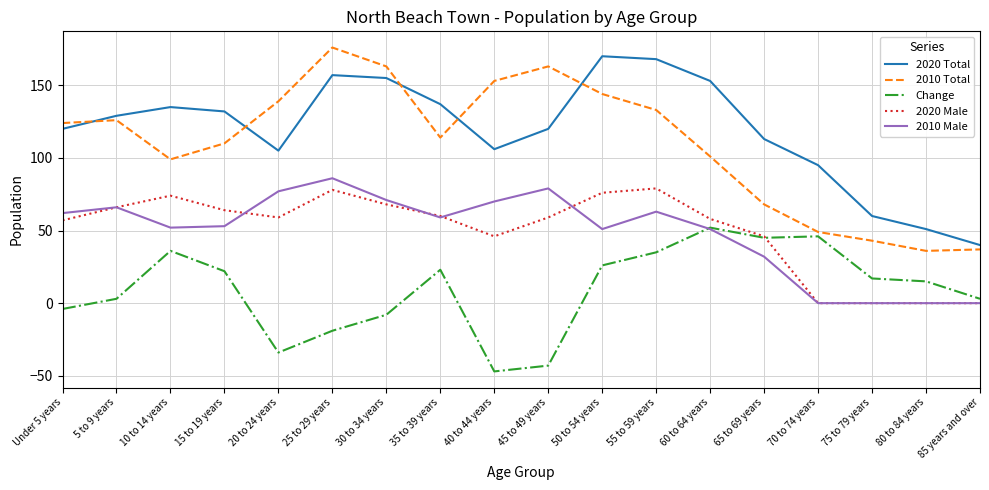

What is the total value across all series at 50 to 54 years?

467